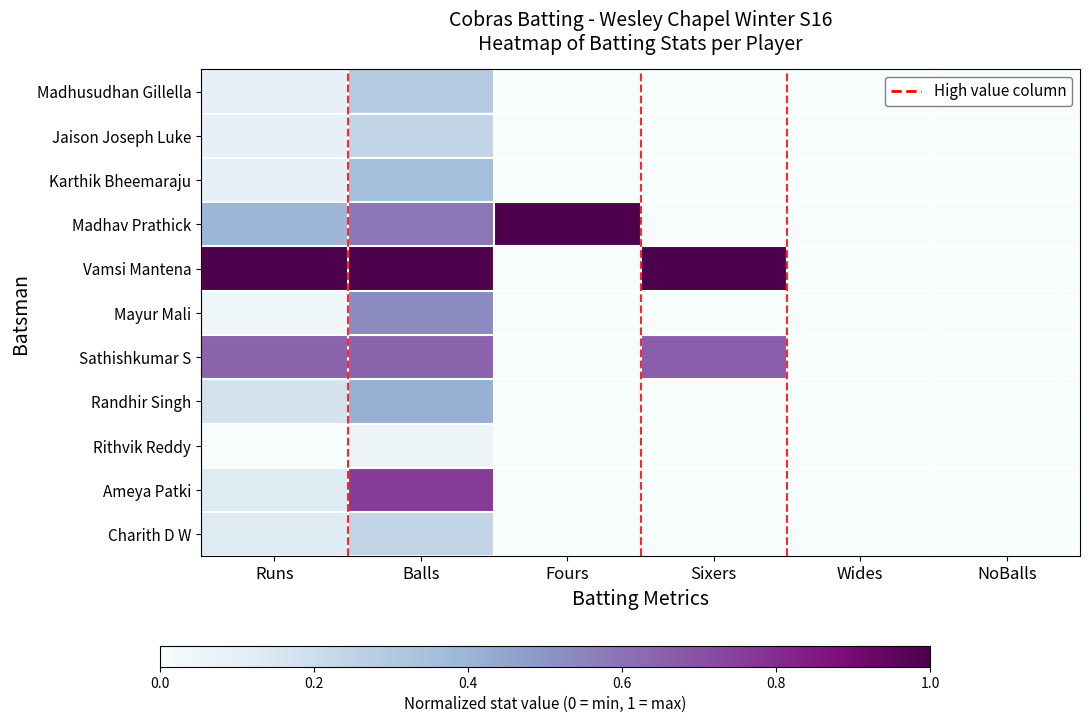

How many categories are shown in the chart?

6